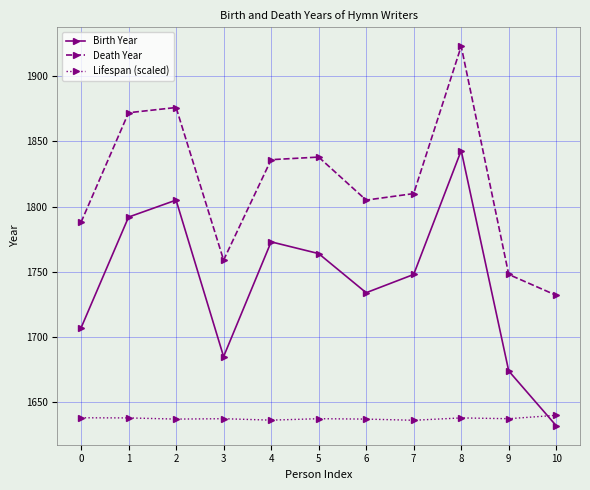

What is the sum of the Death Year values at 1 and 3?

3631.0